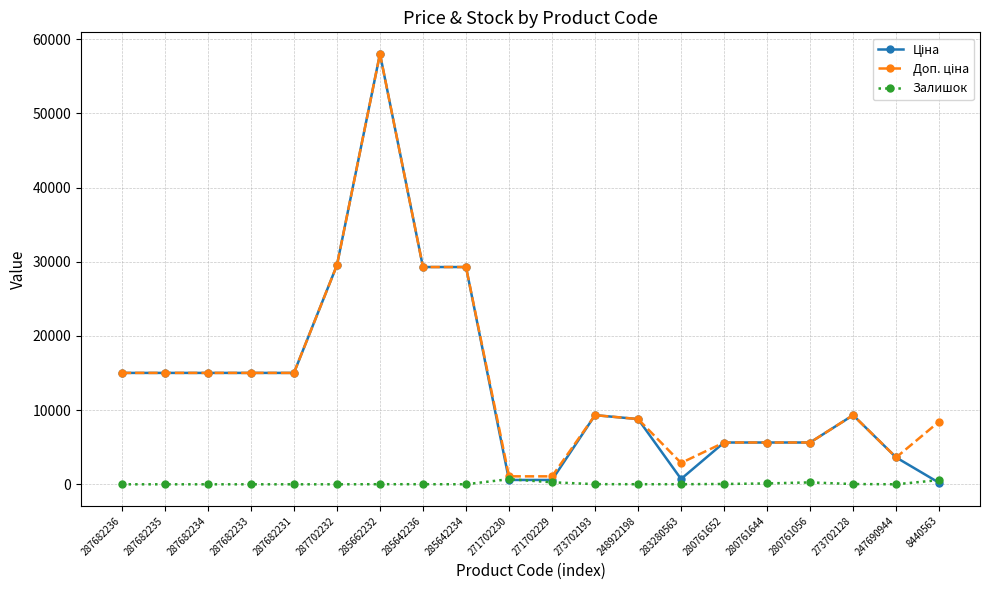

What is the sum of the Залишок values at 287682231 and 285642234?

5.0